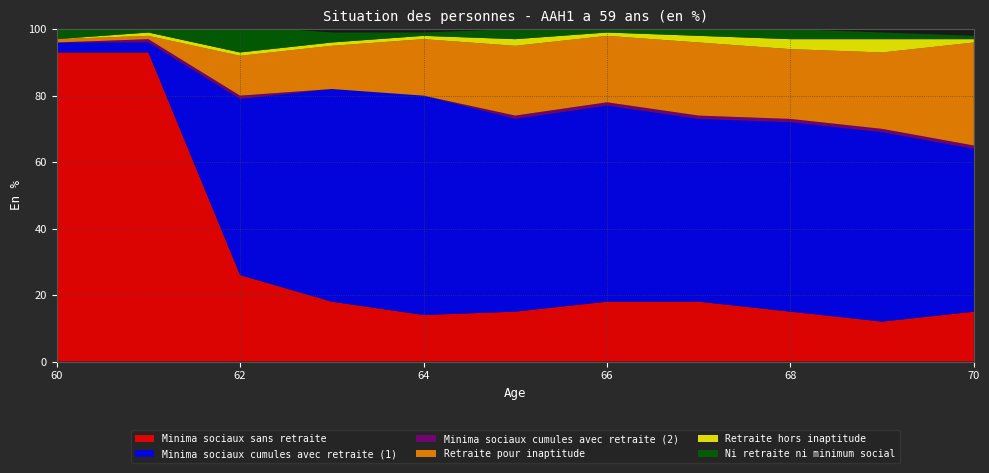

Reading left to right, extract all data points from this chart.

Minima sociaux sans retraite: 93	93	26	18	14	15	18	18	15	12	15
Minima sociaux cumules avec retraite (1): 3	3	53	64	66	58	59	55	57	57	49
Minima sociaux cumules avec retraite (2): 0	1	1	0	0	1	1	1	1	1	1
Retraite pour inaptitude: 1	1	12	13	17	21	20	22	21	23	31
Retraite hors inaptitude: 0	1	1	1	1	2	1	2	3	4	1
Ni retraite ni minimum social: 4	3	8	3	1	3	2	2	3	2	1